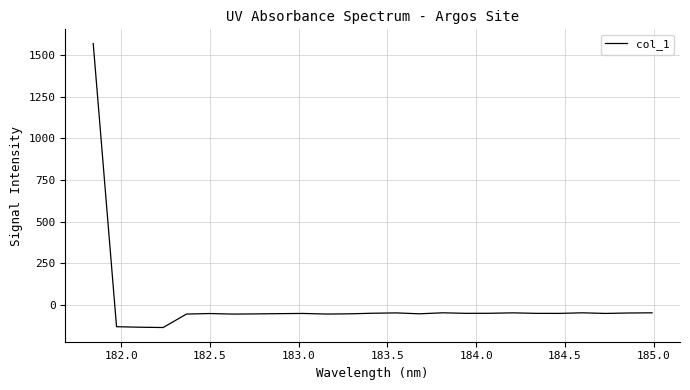

How many series are shown in this chart?

1